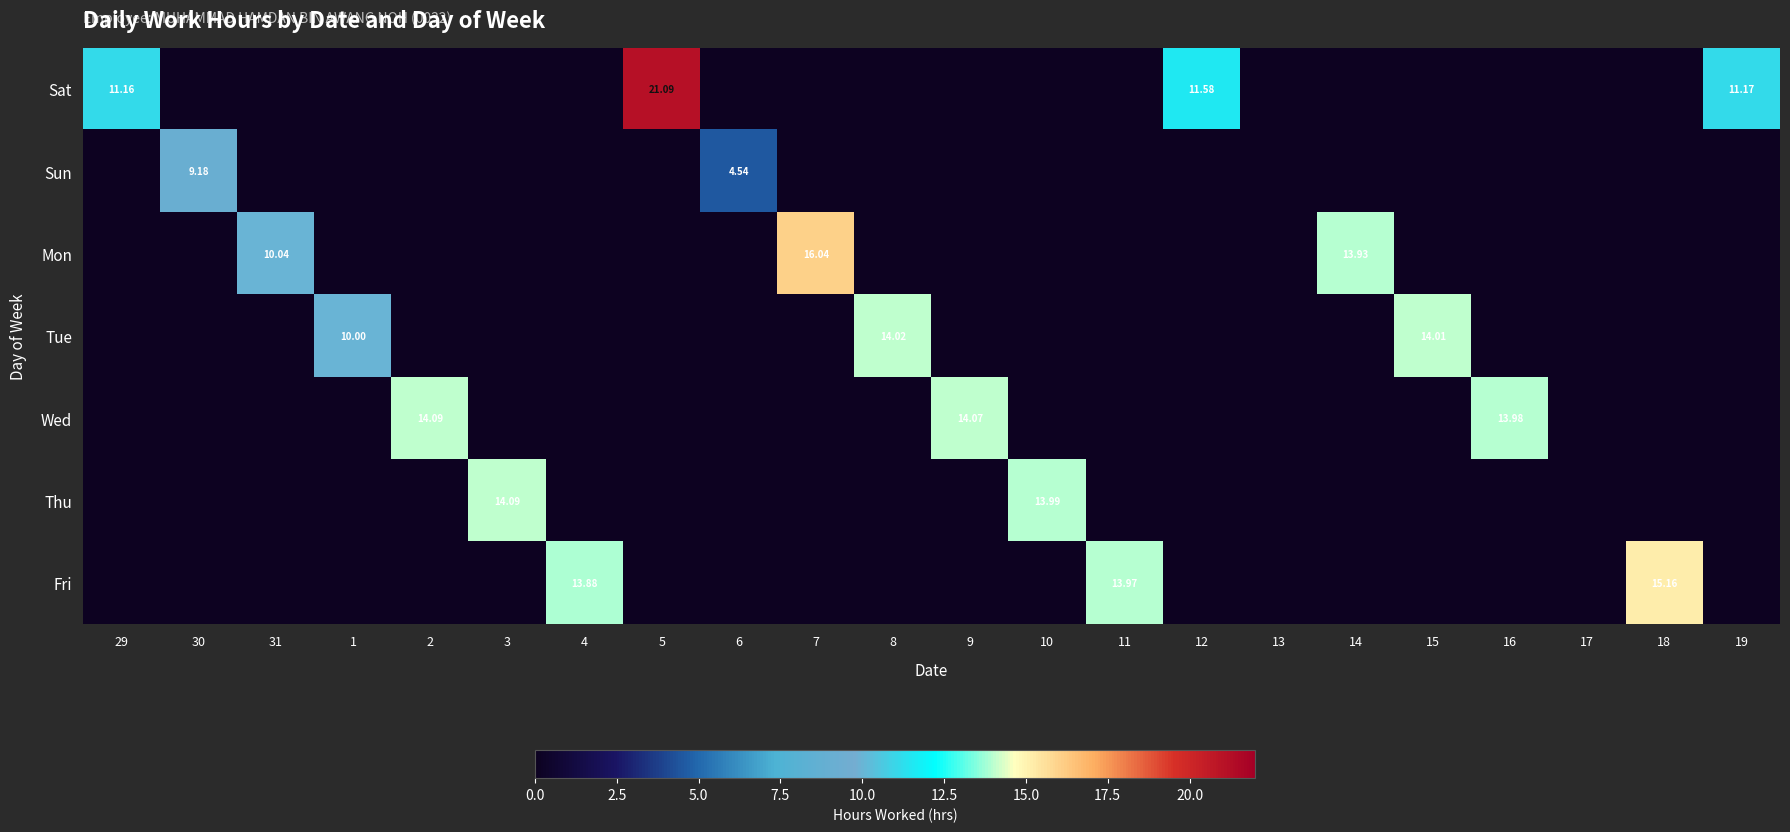

How many data points does each series have?

22